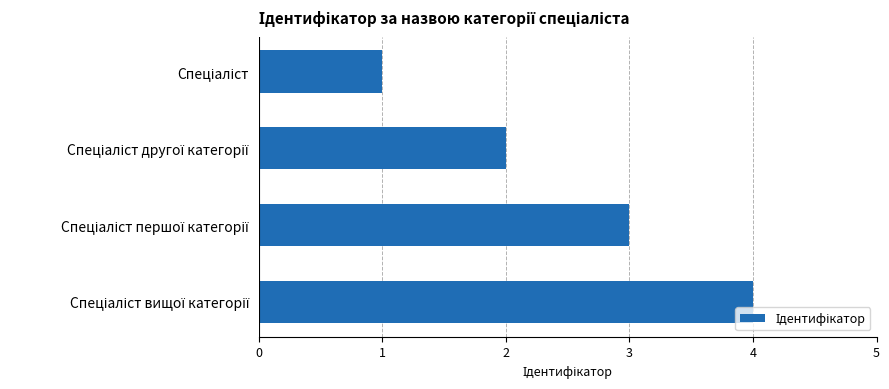

What is the sum of all values?

10